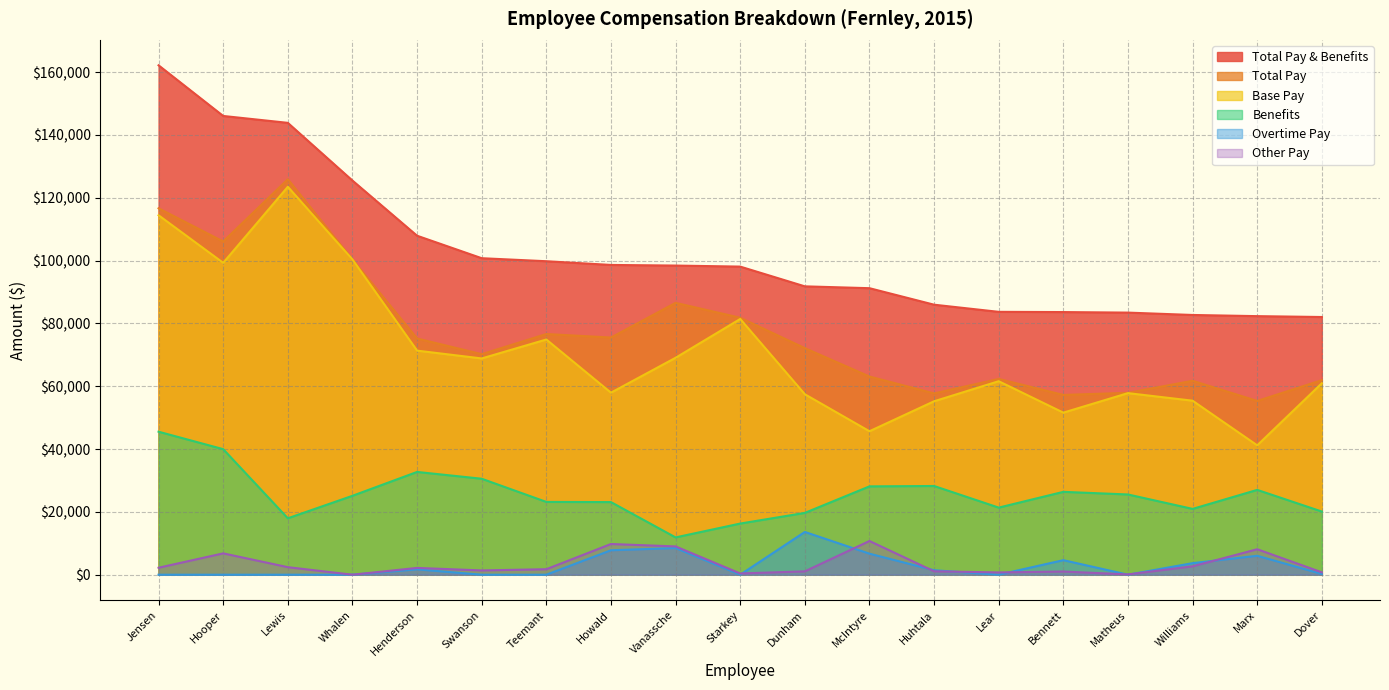

True or false: Other Pay and Overtime Pay cross at least once.

True